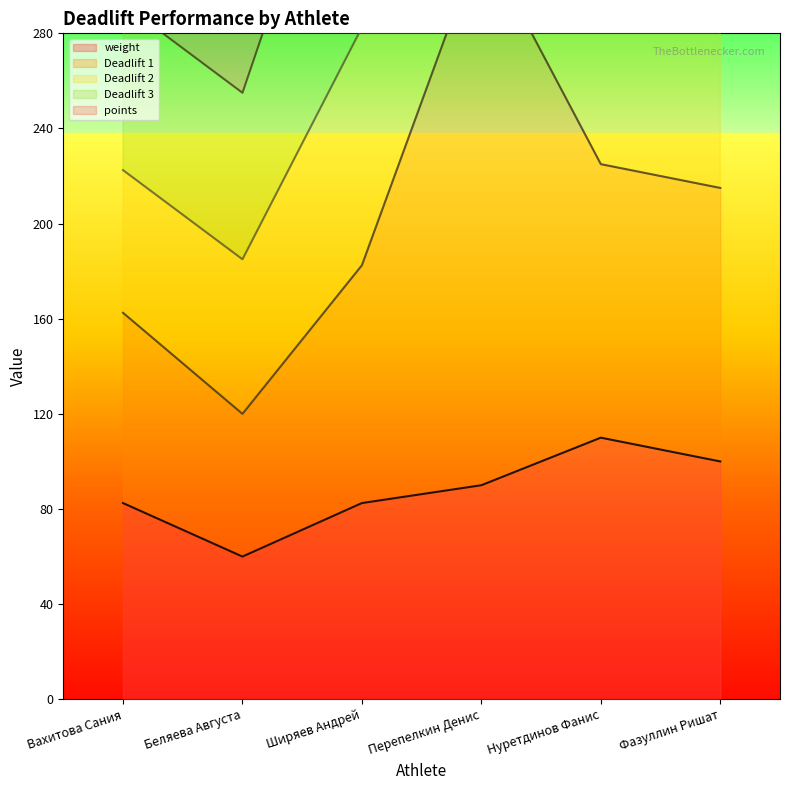

What is the label of the 2nd point from the left?

Беляева Августа